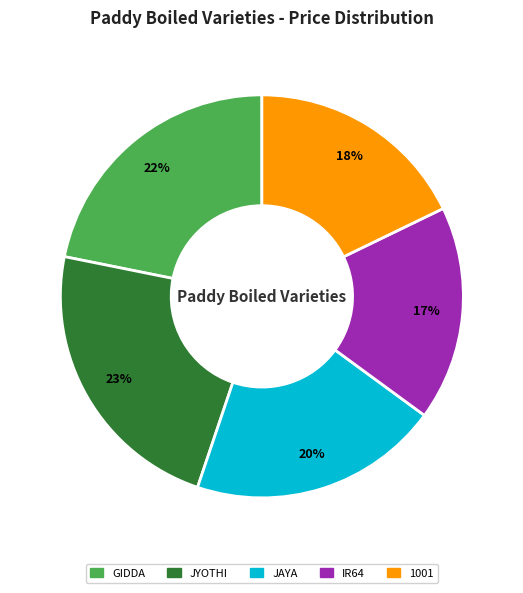

Does any single category account for the majority?

No